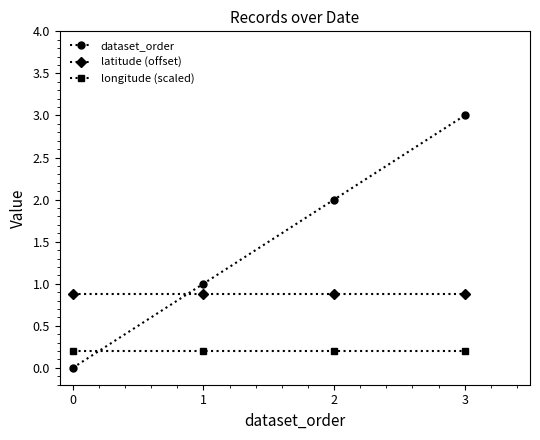

True or false: latitude (offset) has more than 1 points higher than both neighbors.

False